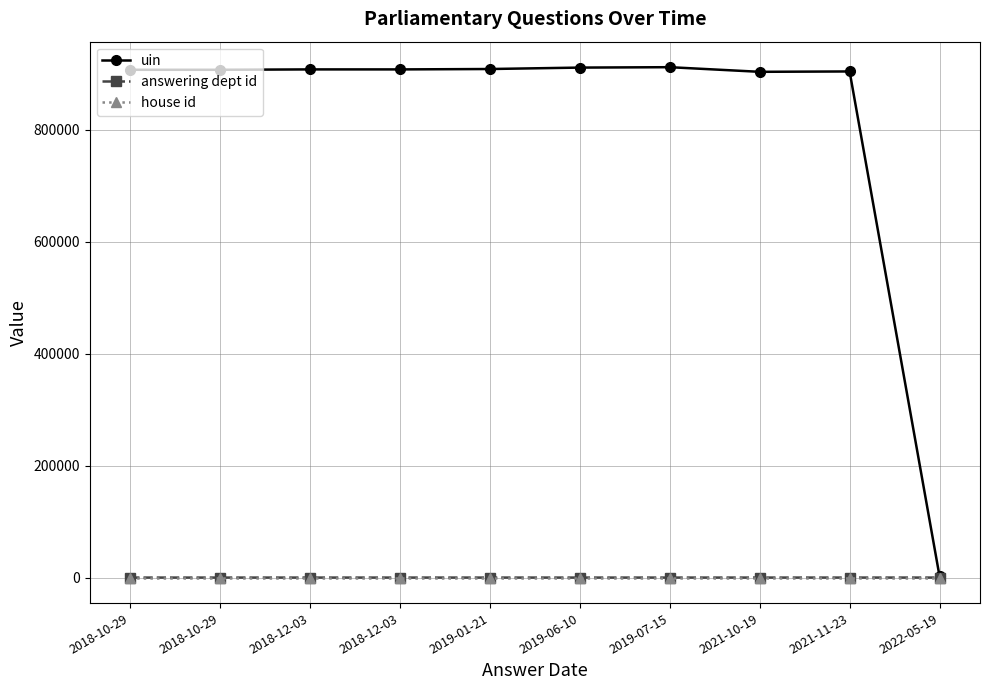

Is it true that answering dept id equals 1 at 2018-10-29?

False